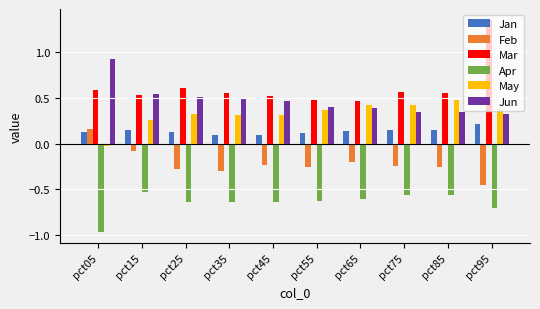

Which category has the highest value in the Feb series?

pct05